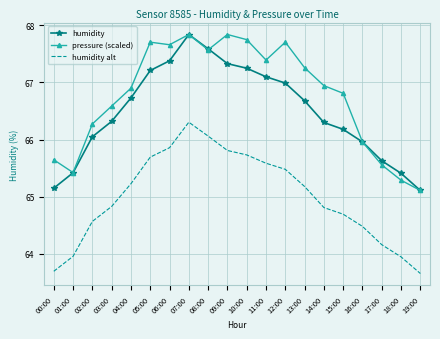

Between 14:00 and 19:00, which series saw the biggest shift?

pressure (scaled)